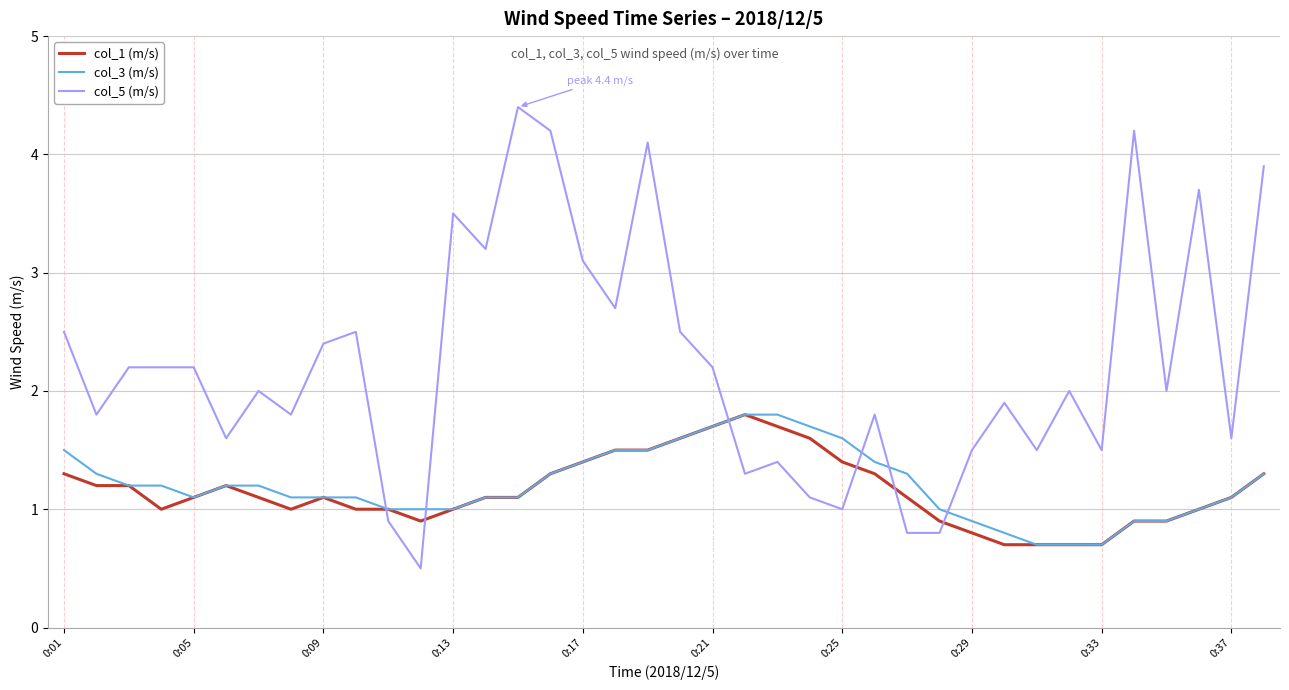

Which series has the largest total across all categories?

col_5 (m/s)